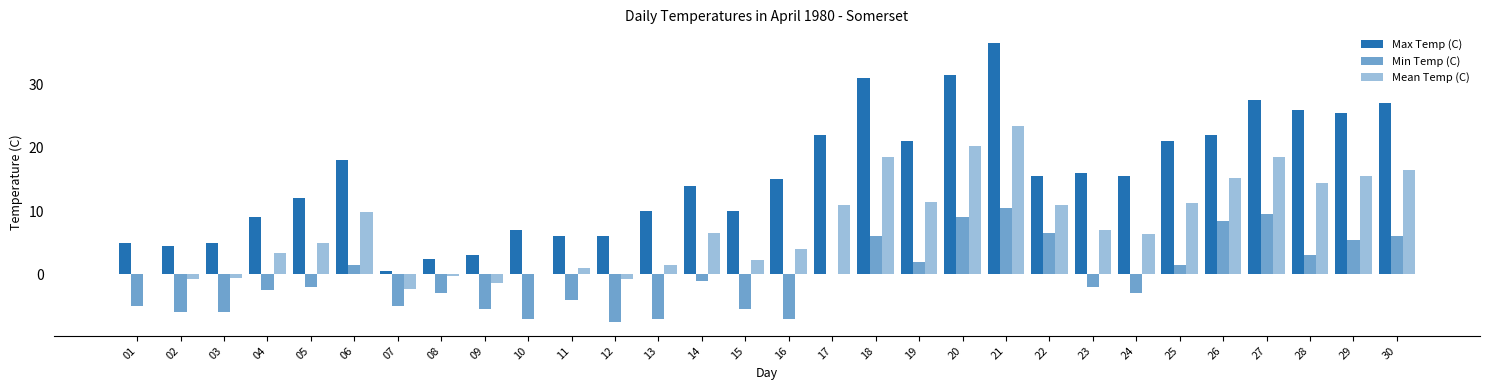

Reading right to left, what are all the values shown in this chart?

Max Temp (C): 27.0	25.5	26.0	27.5	22.0	21.0	15.5	16.0	15.5	36.5	31.5	21.0	31.0	22.0	15.0	10.0	14.0	10.0	6.0	6.0	7.0	3.0	2.5	0.5	18.0	12.0	9.0	5.0	4.5	5.0
Min Temp (C): 6.0	5.5	3.0	9.5	8.5	1.5	-3.0	-2.0	6.5	10.5	9.0	2.0	6.0	0.0	-7.0	-5.5	-1.0	-7.0	-7.5	-4.0	-7.0	-5.5	-3.0	-5.0	1.5	-2.0	-2.5	-6.0	-6.0	-5.0
Mean Temp (C): 16.5	15.5	14.5	18.5	15.3	11.3	6.3	7.0	11.0	23.5	20.3	11.5	18.5	11.0	4.0	2.3	6.5	1.5	-0.8	1.0	0.0	-1.3	-0.3	-2.3	9.8	5.0	3.3	-0.5	-0.8	0.0